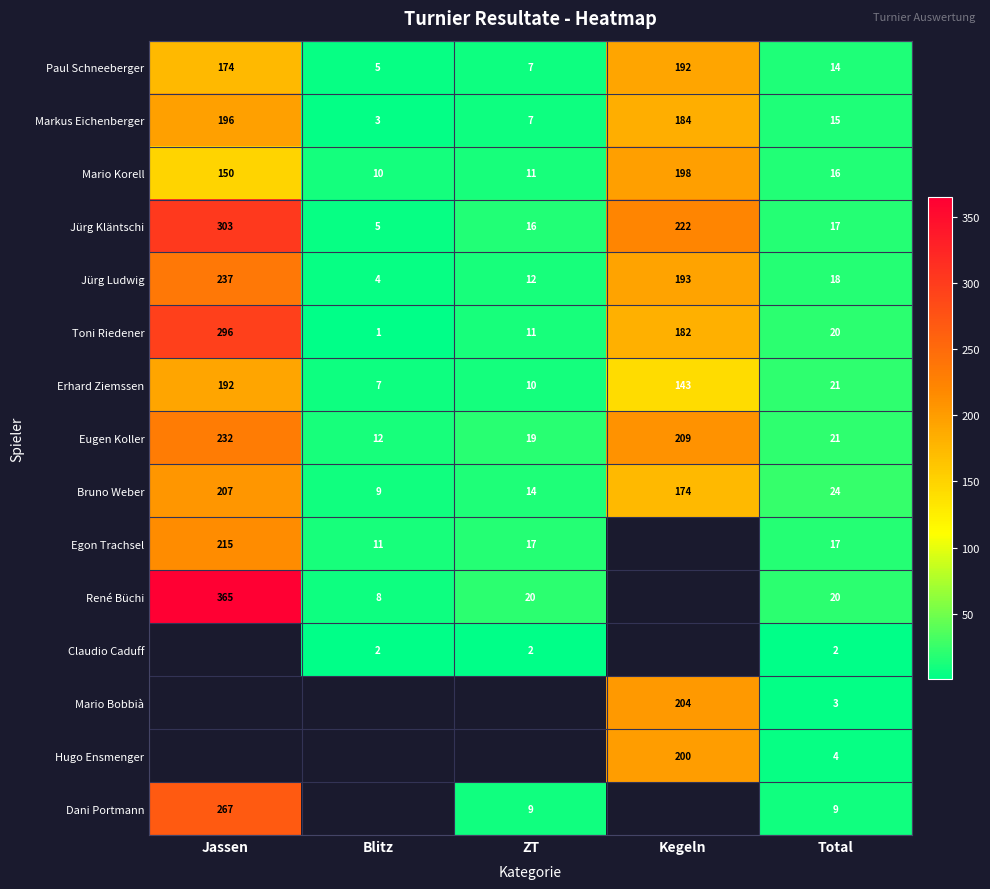

How many values in the Jürg Ludwig series are below 18?

2